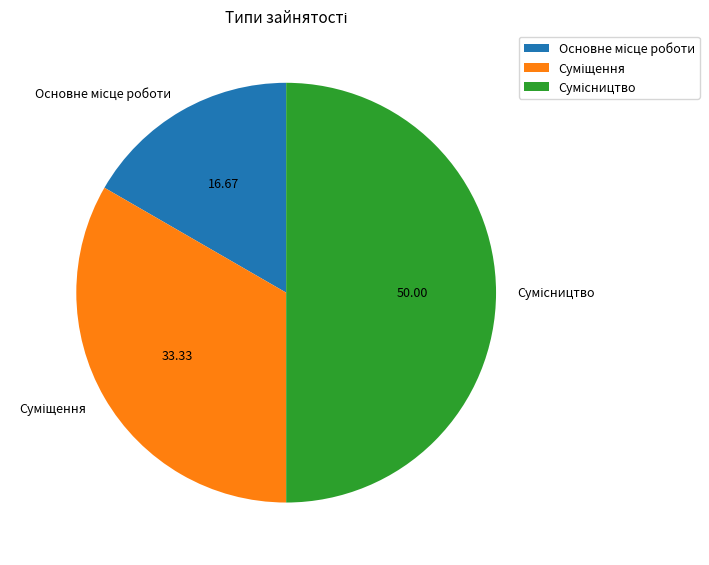

Is it true that Суміщення is 33% of the pie?

True